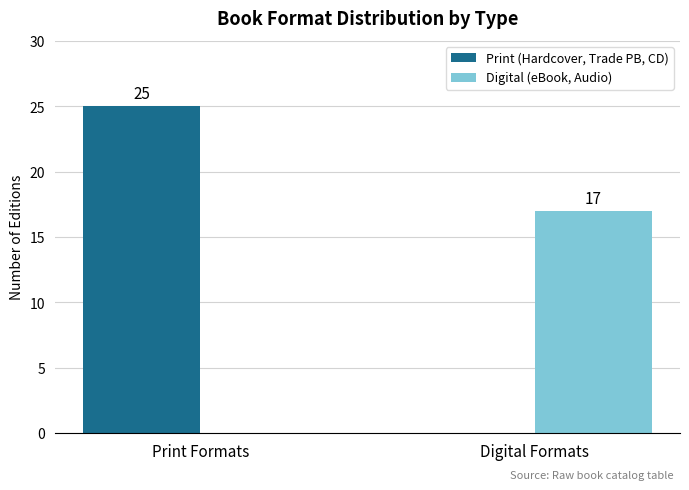

At which label does Digital (eBook, Audio) reach its peak?

Digital Formats